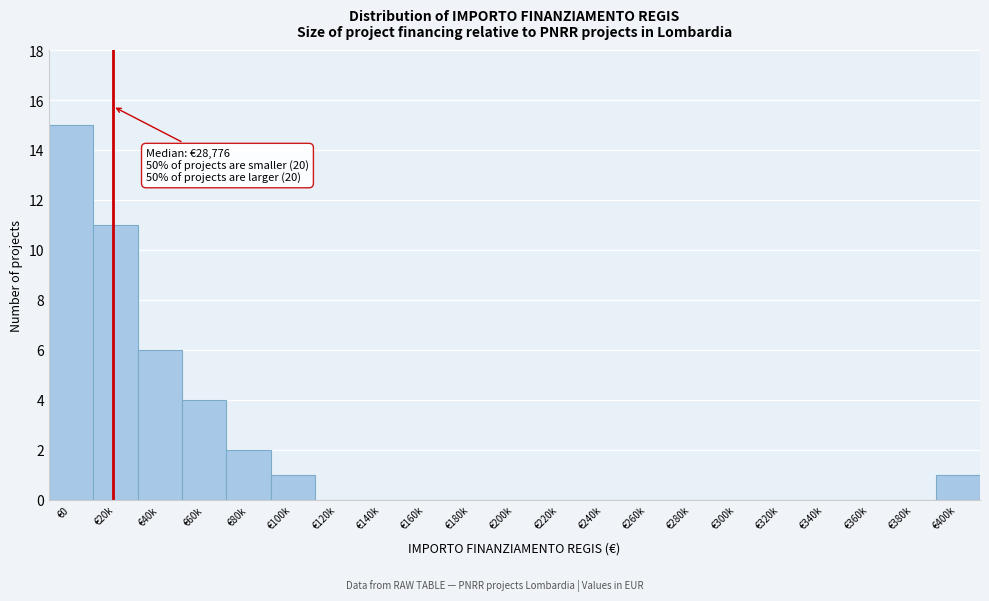

Reading left to right, transcribe all the data shown in this chart.

€0=15	€20k=11	€40k=6	€60k=4	€80k=2	€100k=1	€120k=0	€140k=0	€160k=0	€180k=0	€200k=0	€220k=0	€240k=0	€260k=0	€280k=0	€300k=0	€320k=0	€340k=0	€360k=0	€380k=0	€400k=1